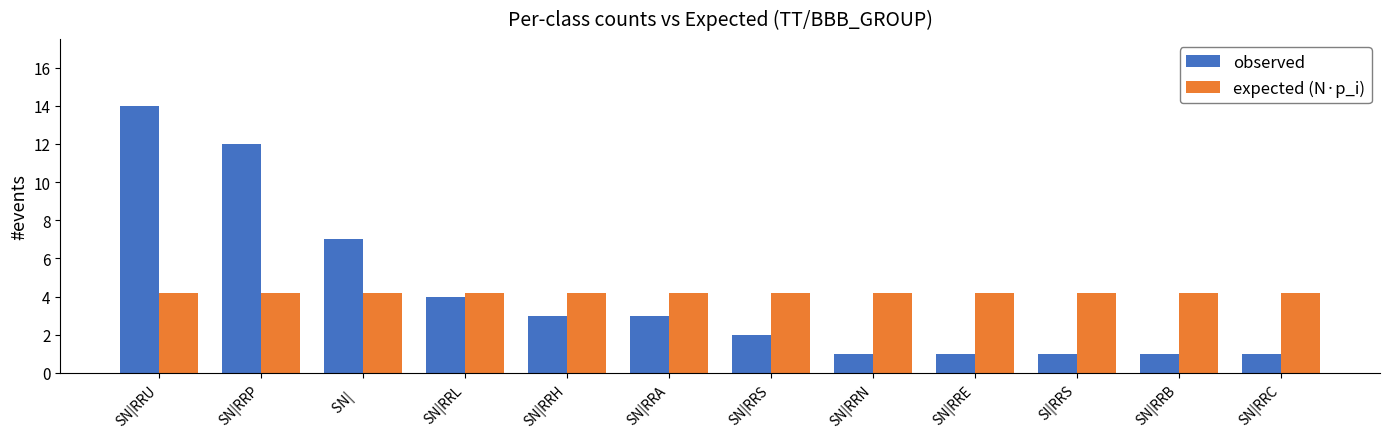

At which category does the chart reach its peak across all series?

SN|RRU